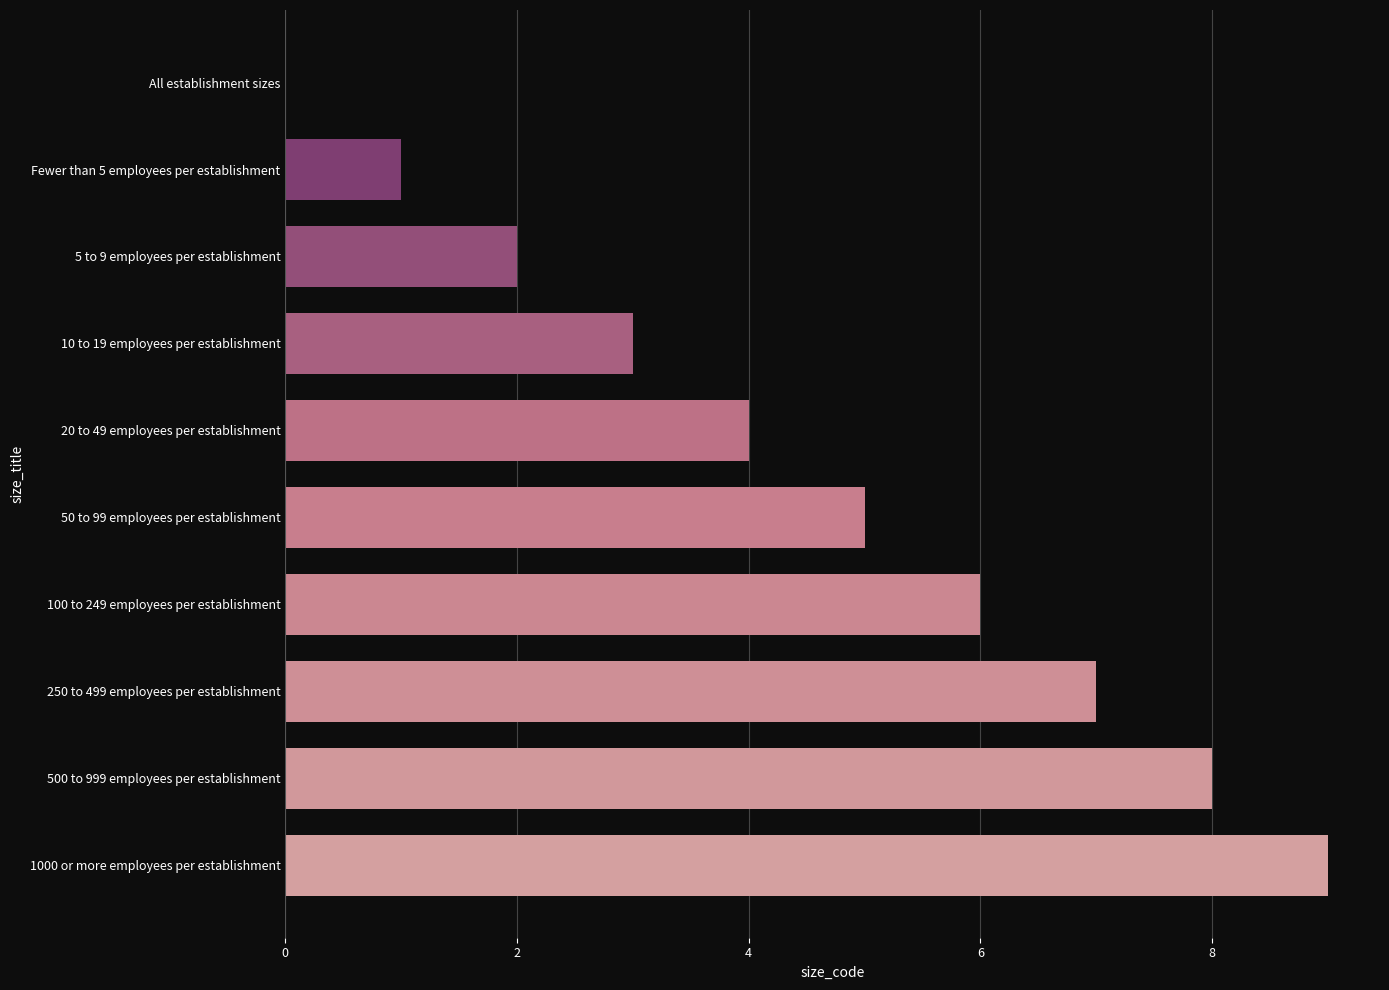

Reading bottom to top, what are all the values shown in this chart?

1000 or more employees per establishment=9	500 to 999 employees per establishment=8	250 to 499 employees per establishment=7	100 to 249 employees per establishment=6	50 to 99 employees per establishment=5	20 to 49 employees per establishment=4	10 to 19 employees per establishment=3	5 to 9 employees per establishment=2	Fewer than 5 employees per establishment=1	All establishment sizes=0